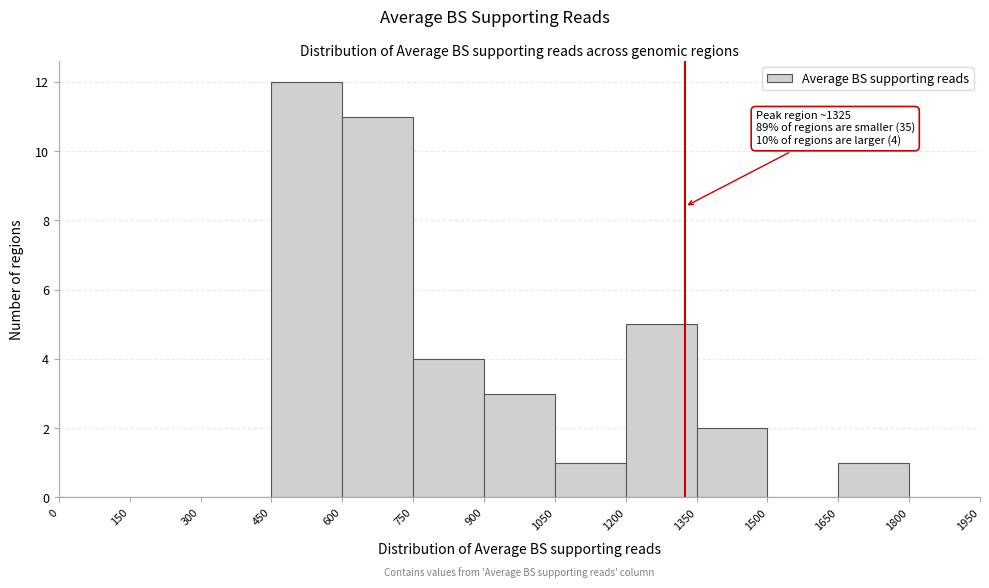

Over which range of the x-axis is the bar tallest?

450 to 600